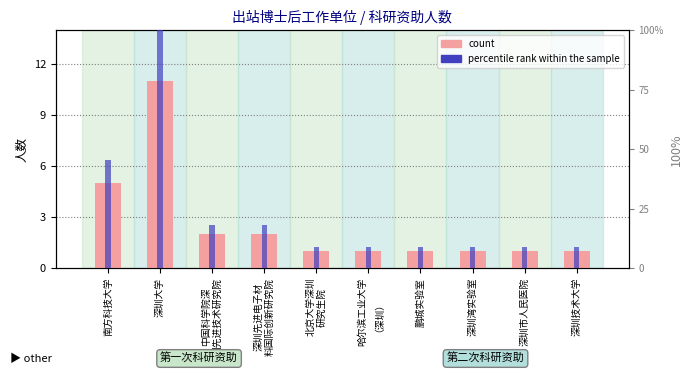

Which series has the largest range (max minus min)?

percentile rank within the sample